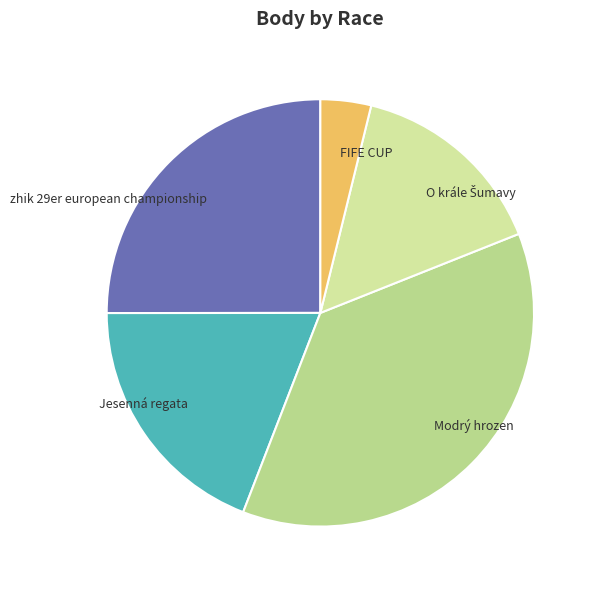

Is it true that FIFE CUP is 4% of the pie?

True